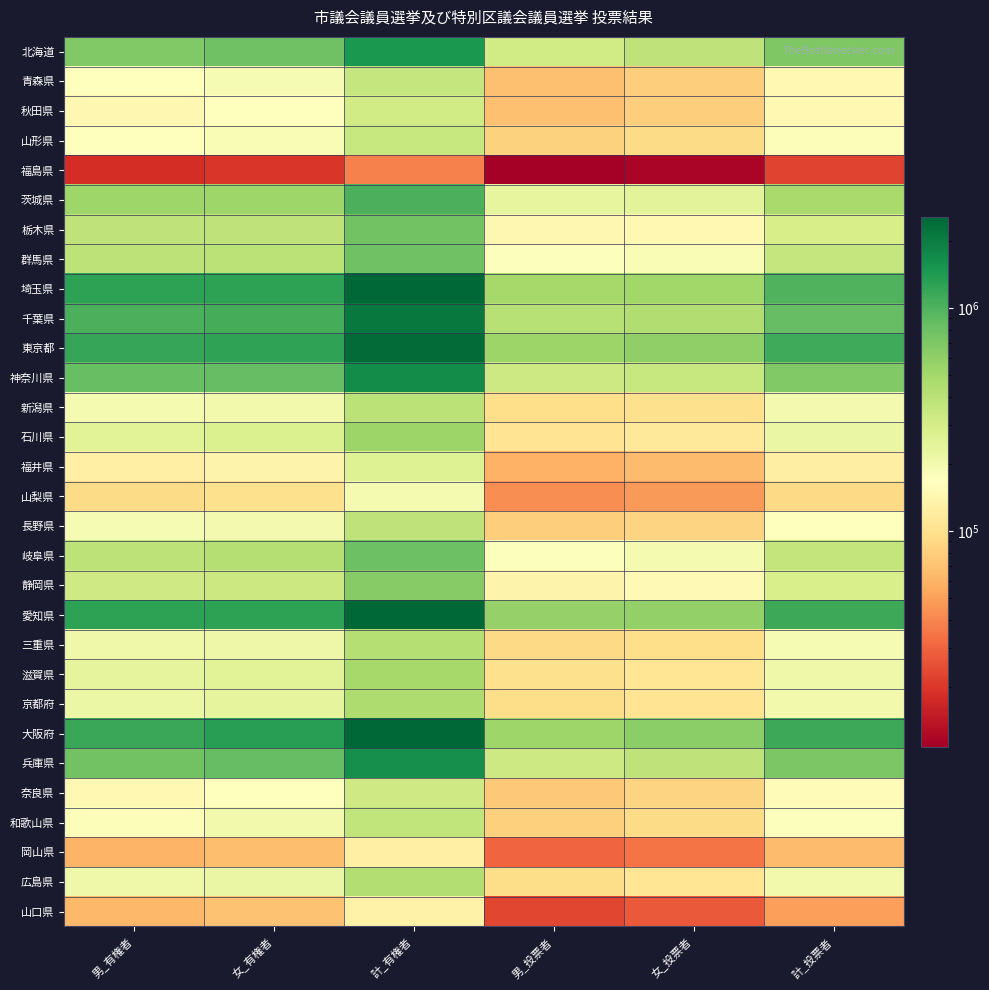

At which category does the chart reach its minimum across all series?

男_投票者